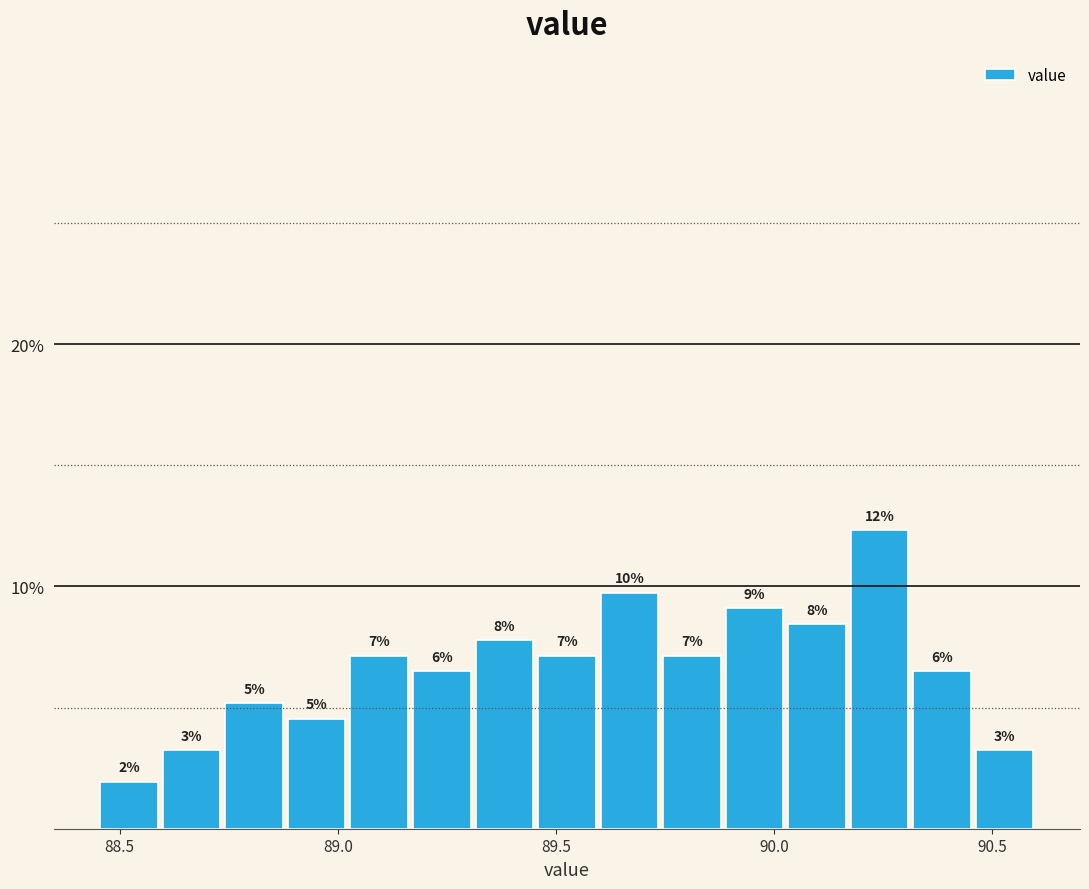

Read against the x-axis, roughly where is the centre of the tallest bar?

90.25